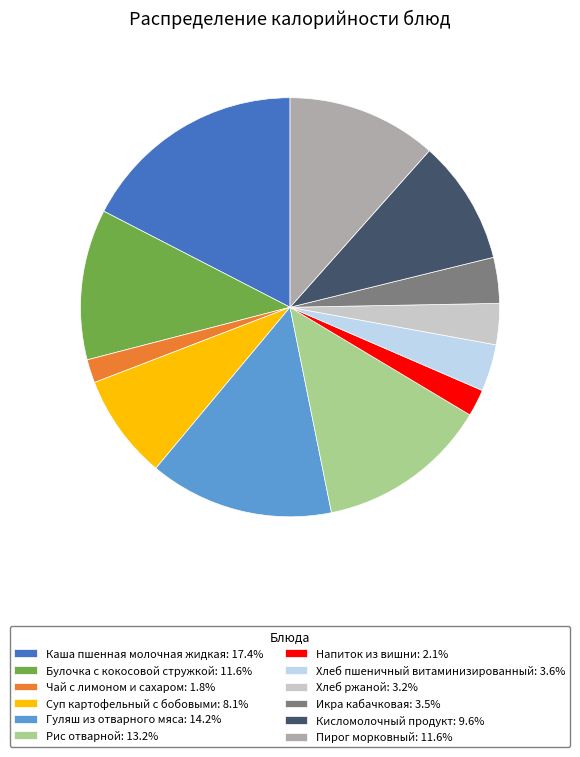

Is there a majority slice in this chart?

No